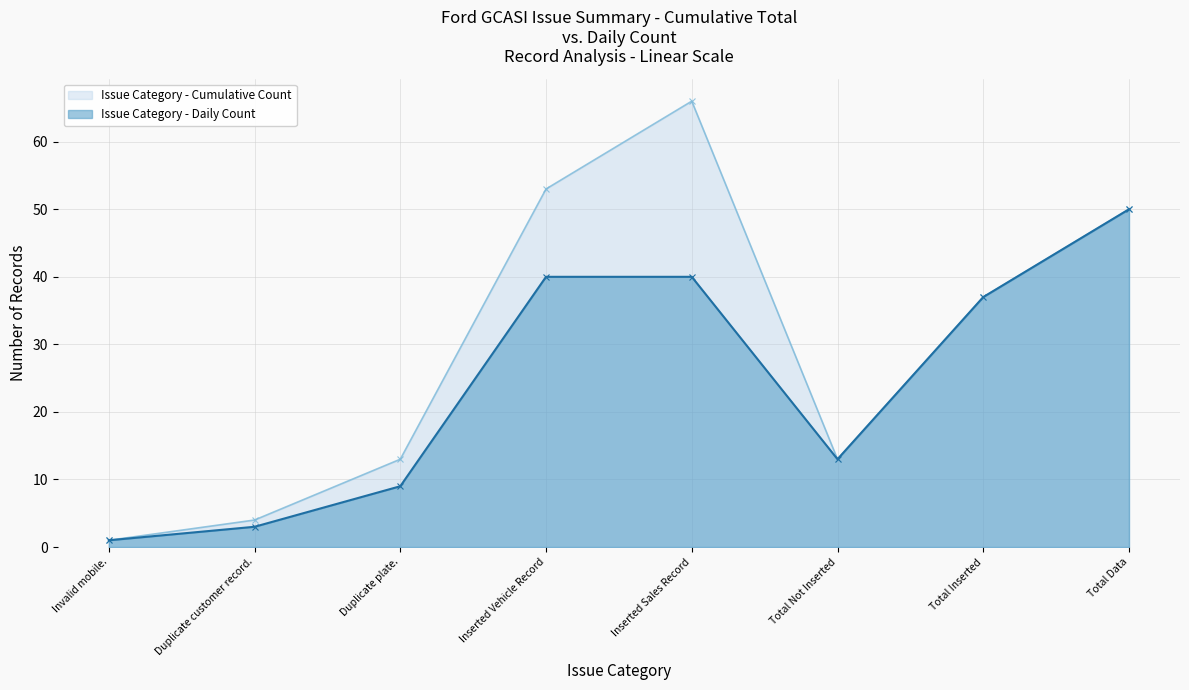

How many series are shown in this chart?

2